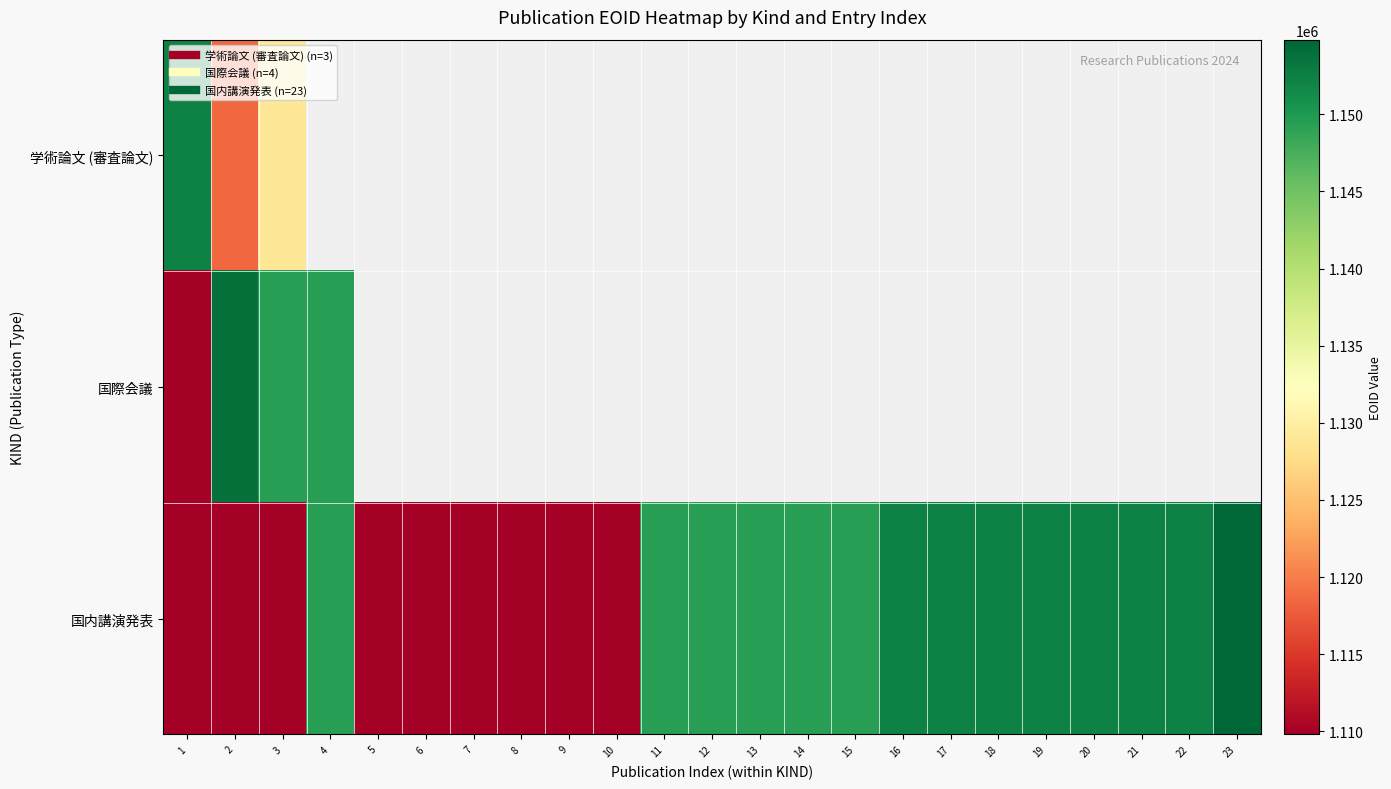

What is the greatest value displayed?

1154792